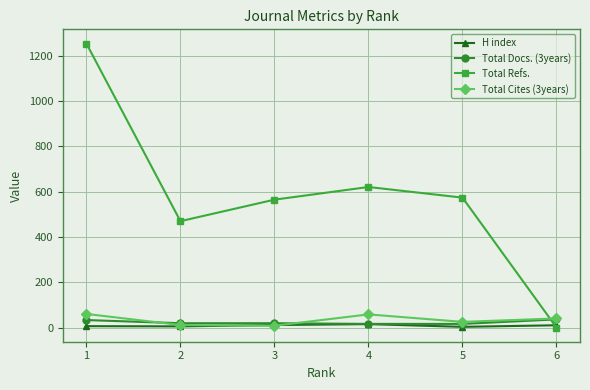

How many data points in H index are less than 10?

3